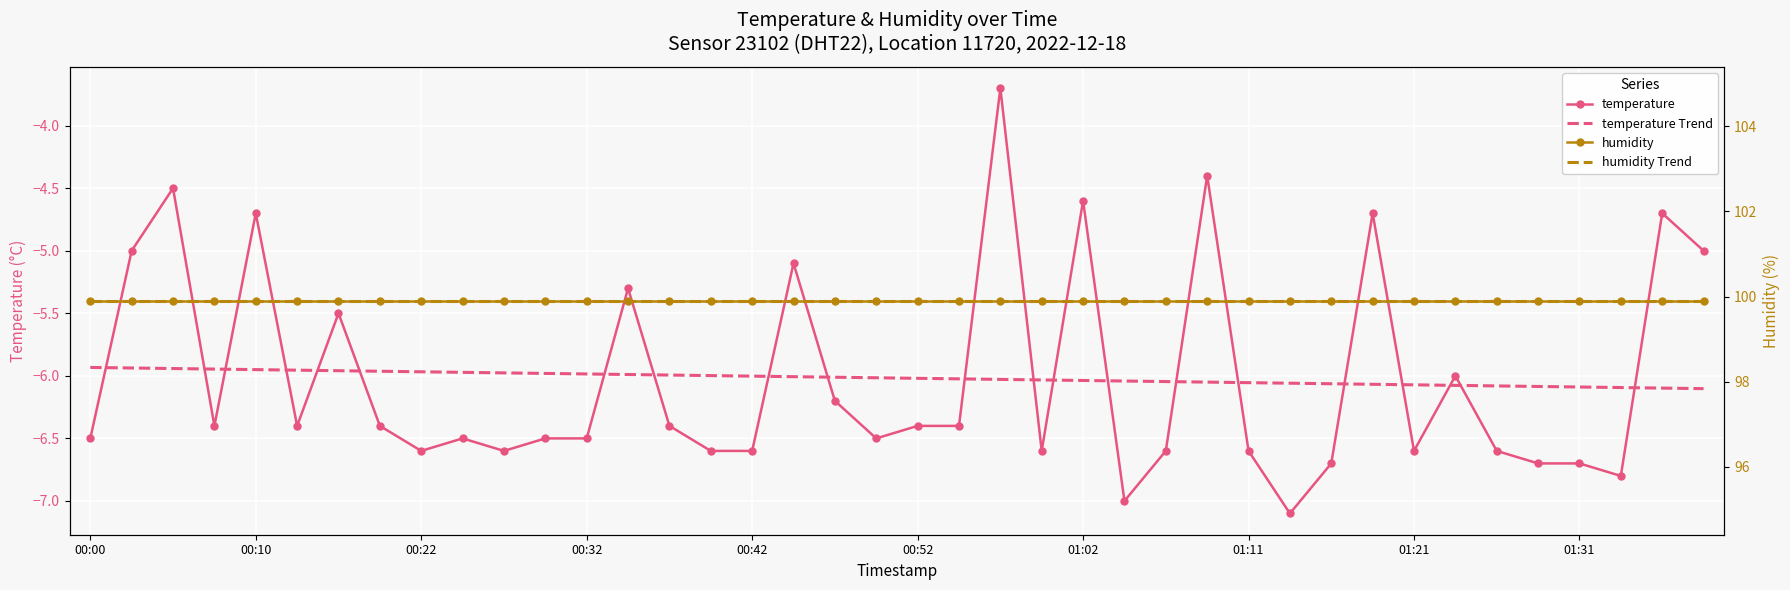

At which category is the sum across all series the highest?

22